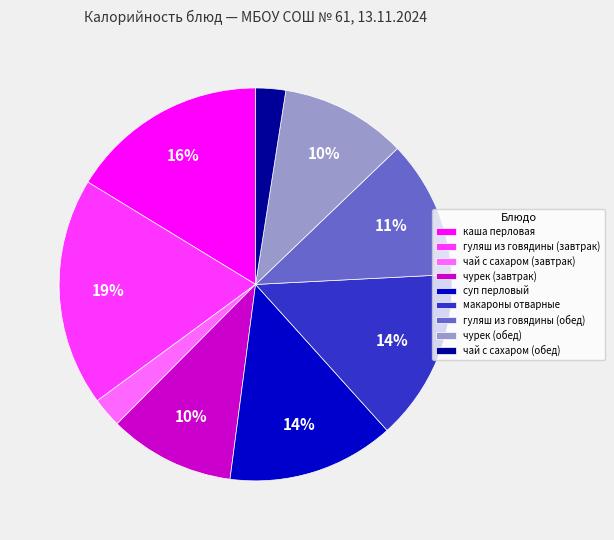

Count the number of slices in the pie.

9